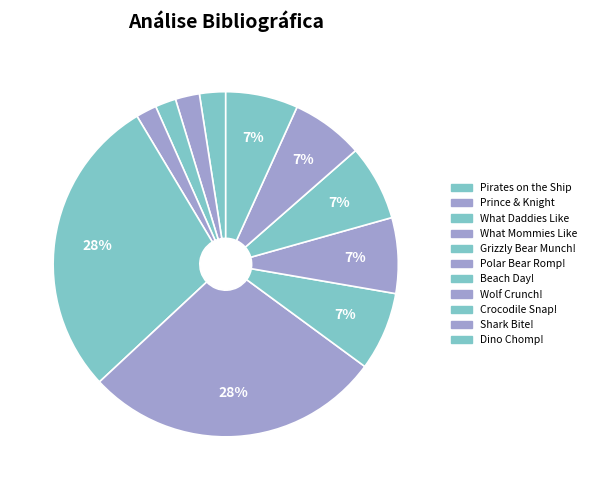

Which slice is the largest?

Grizzly Bear Munch!